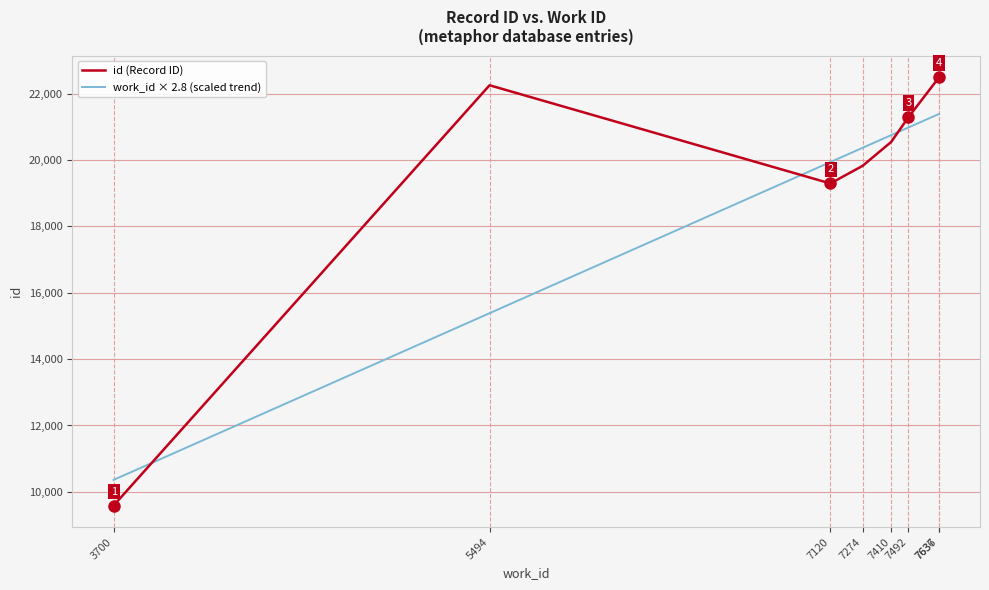

Rank the series by their average value, from highest to lowest.

id (Record ID), work_id × 2.8 (scaled trend)